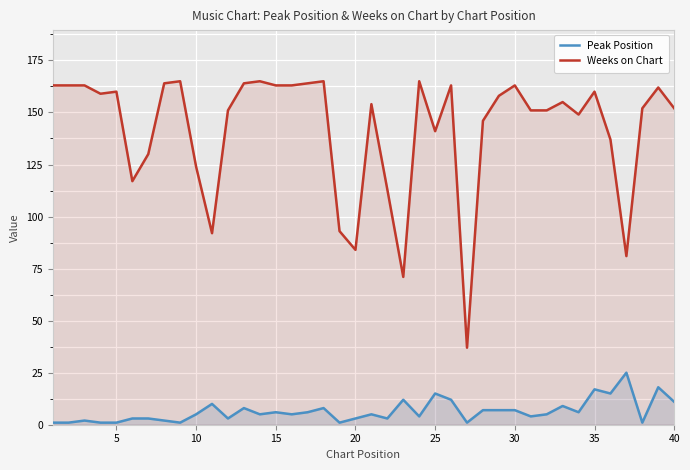

Which series has the widest spread of values?

Weeks on Chart